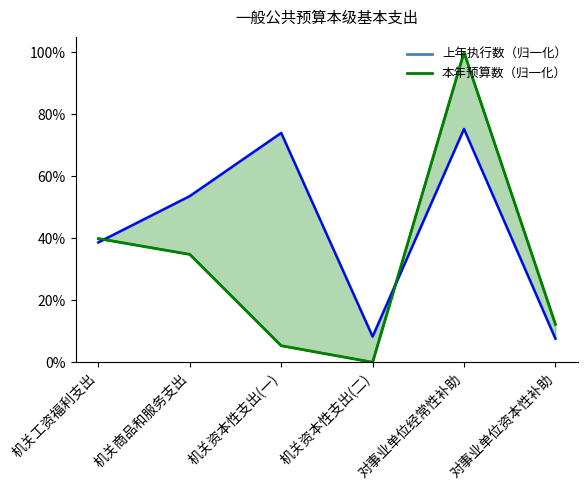

Which label corresponds to the largest value in the chart?

对事业单位经常性补助